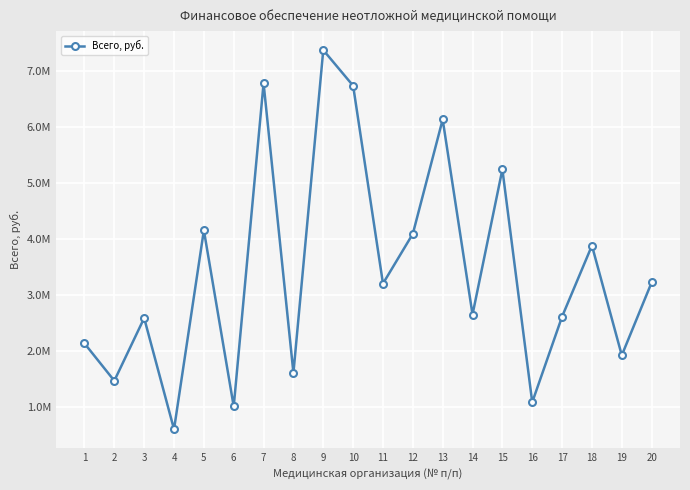

True or false: there are more than 0 points higher than both neighbors.

True